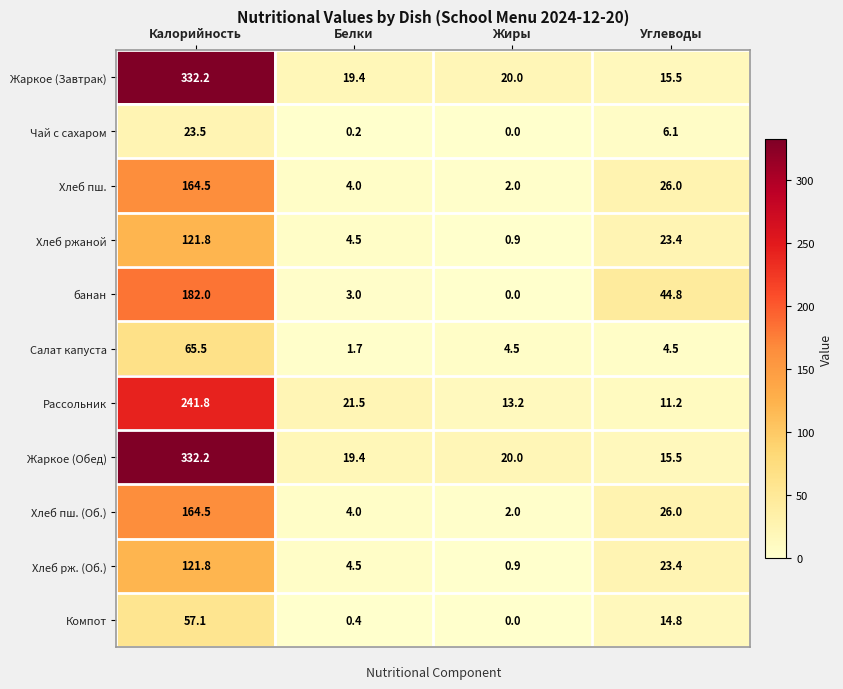

List the labels in order of банан value, largest first.

Калорийность, Углеводы, Белки, Жиры